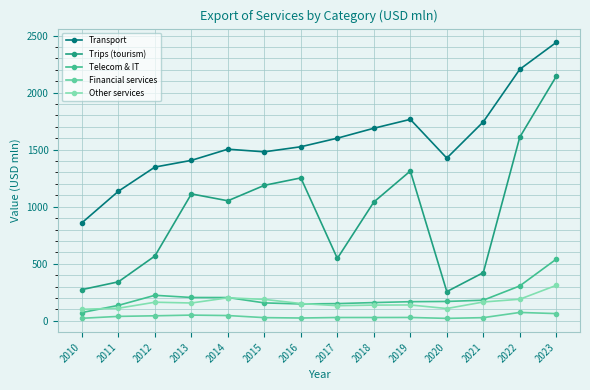

Which series has the largest range (max minus min)?

Trips (tourism)